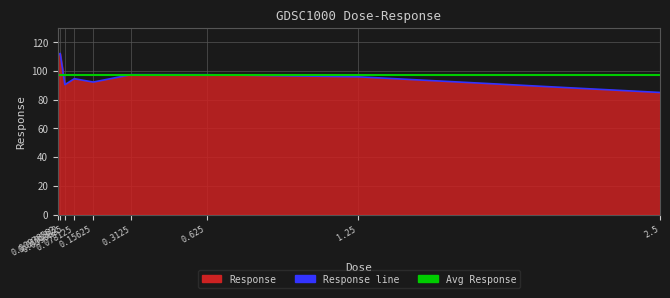

What is the change in value from 0.00976562 to 0.625?

-13.6